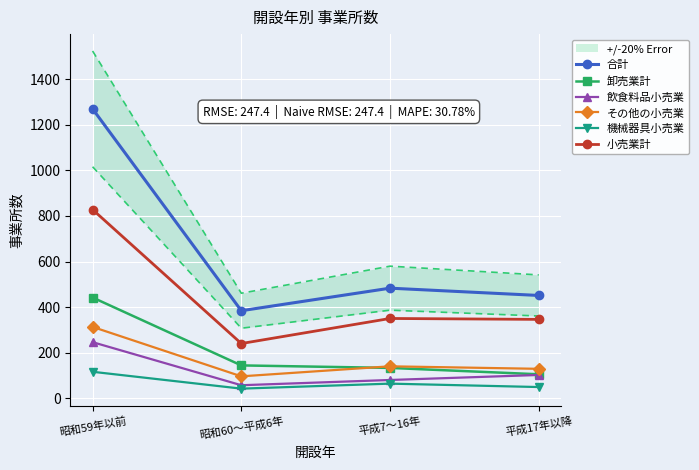

What is the maximum value for 飲食料品小売業?

246